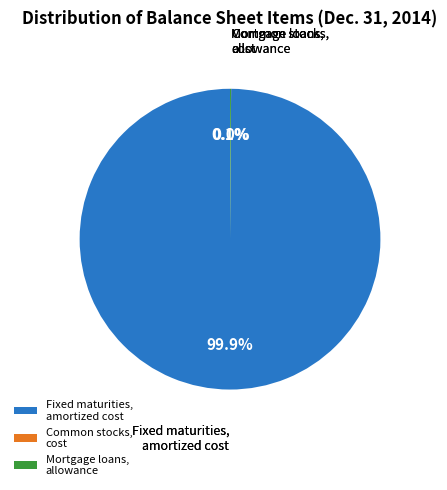

Which slice represents more than half of the pie?

Fixed maturities, amortized cost